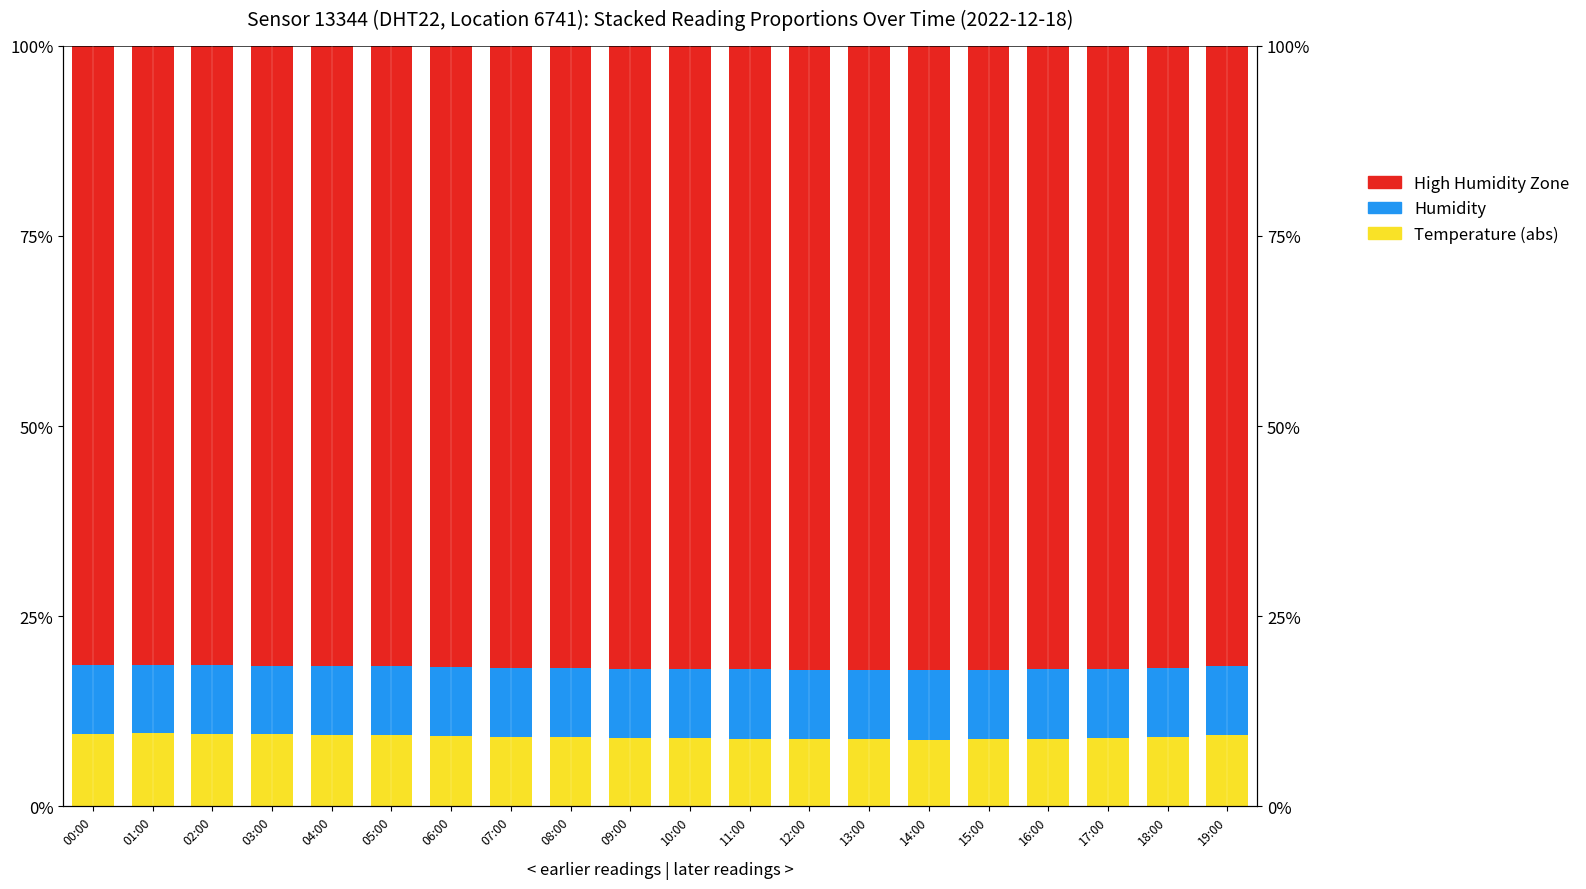

What is the average value of the Temperature (abs) series?

9.1